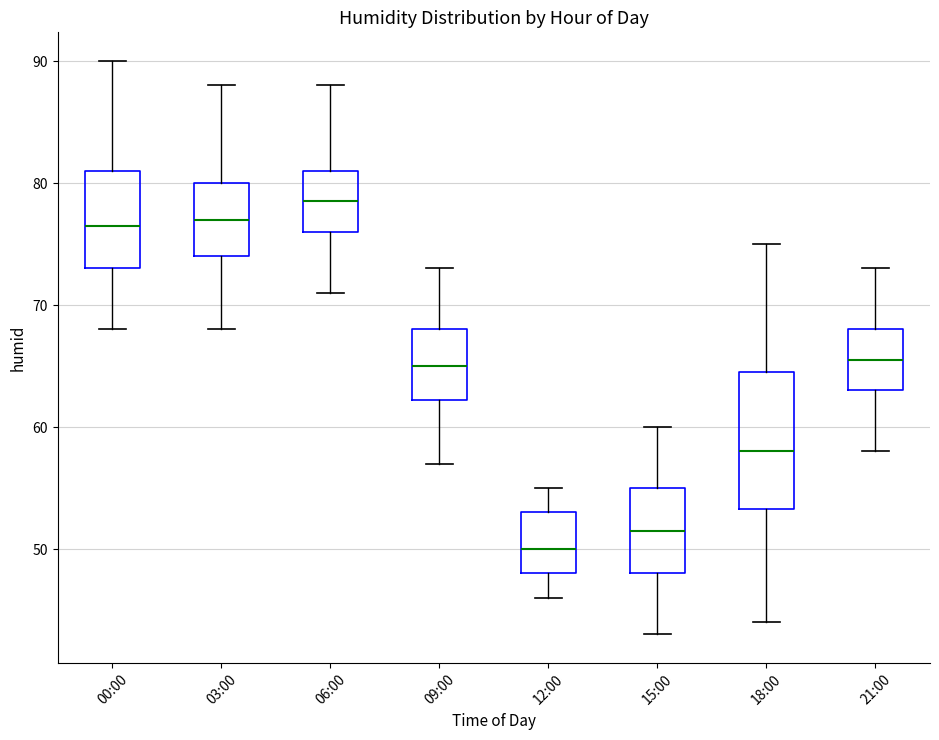

Where does the upper whisker of the box for 18:00 end on the y-axis? The values are not printed on the chart, so give them approximately, as read against the axis.

75